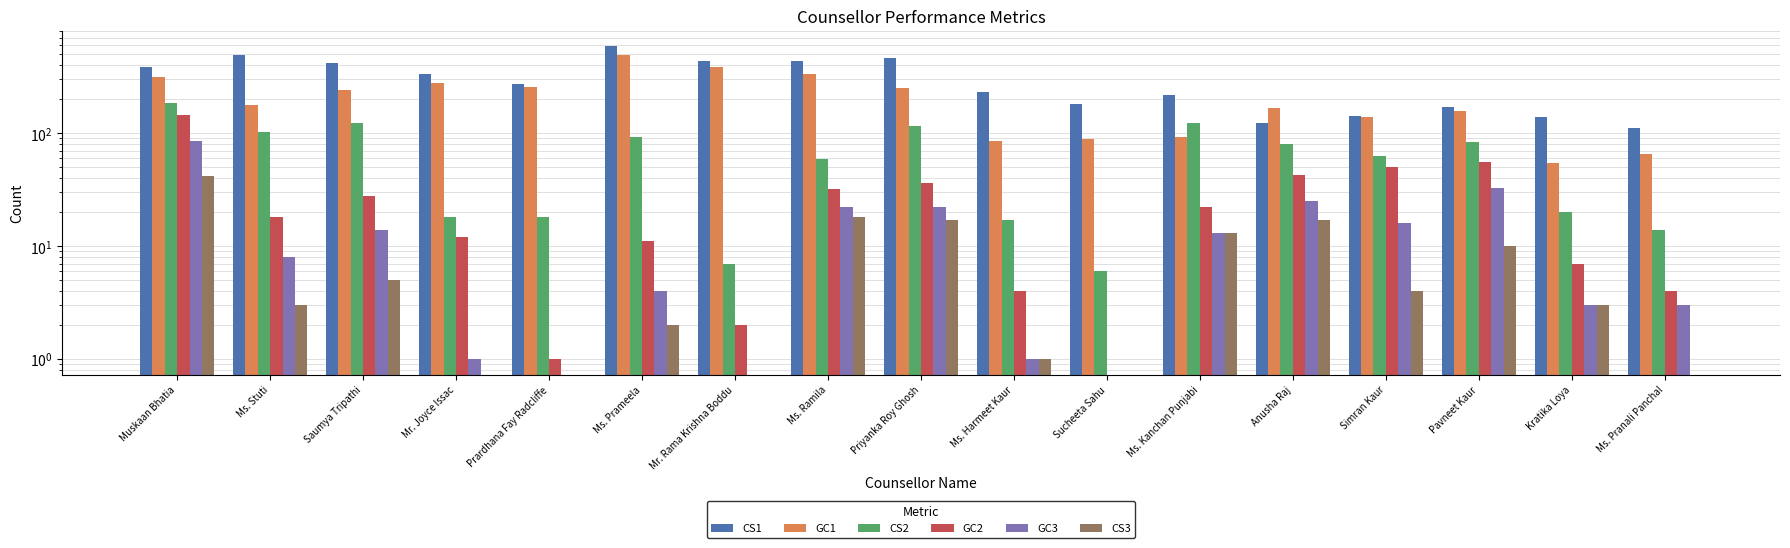

Where does the CS1 series first go above 273?

Muskaan Bhatia